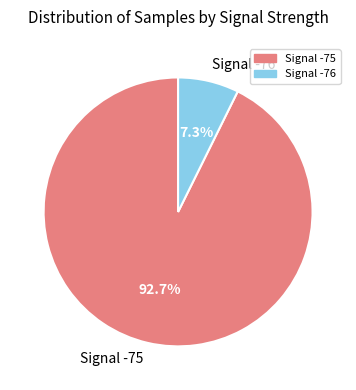

Between Signal -75 and Signal -76, which is larger?

Signal -75